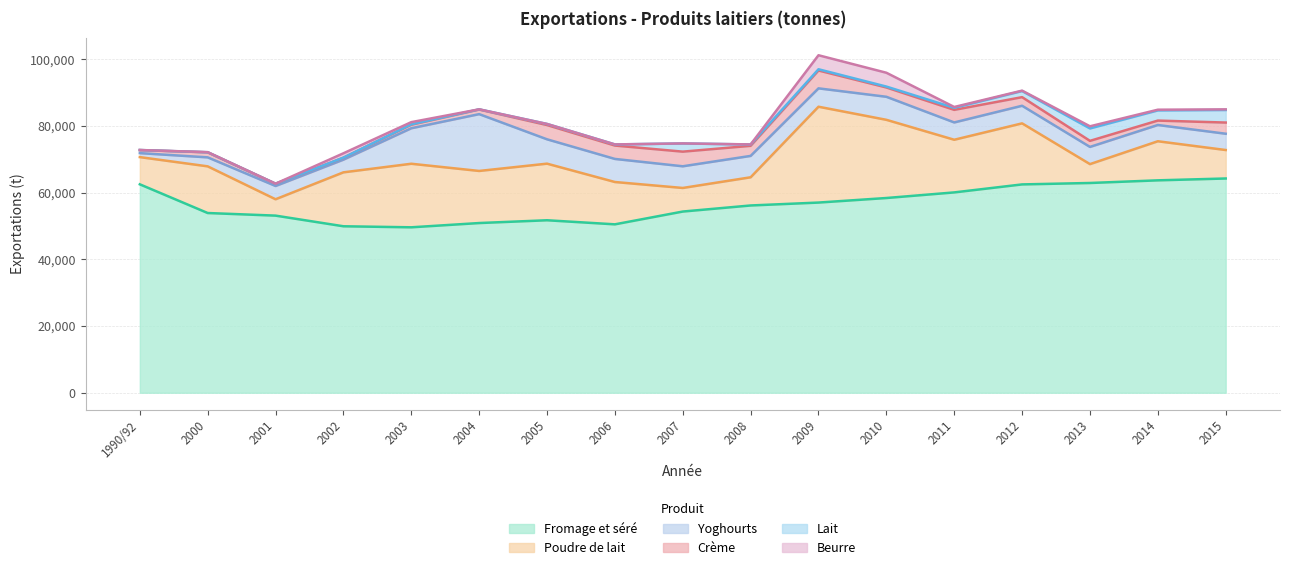

What is the label of the 4th point from the right?

2012